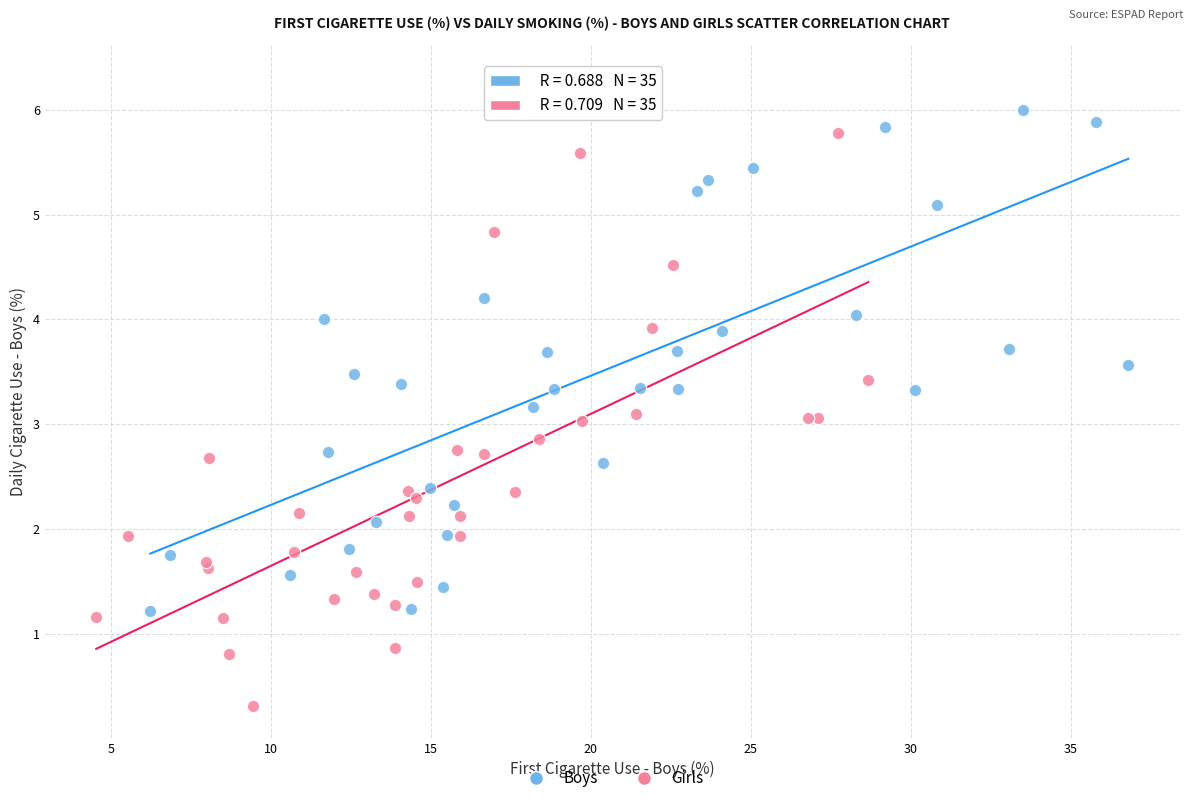

Which series reaches the maximum Y coordinate?

Boys